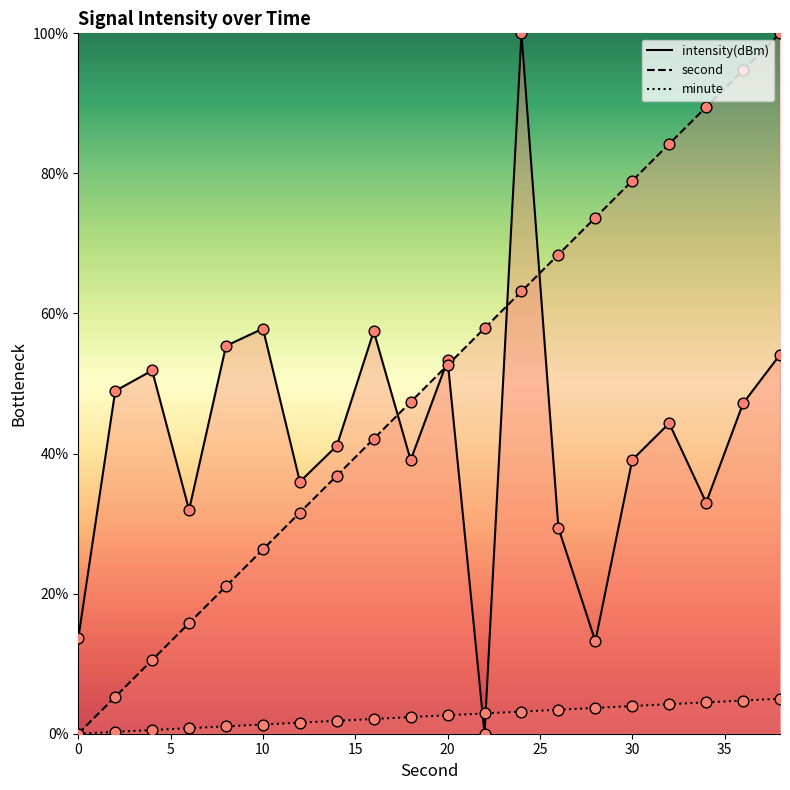

What is the total value across all series at 30?

43.1